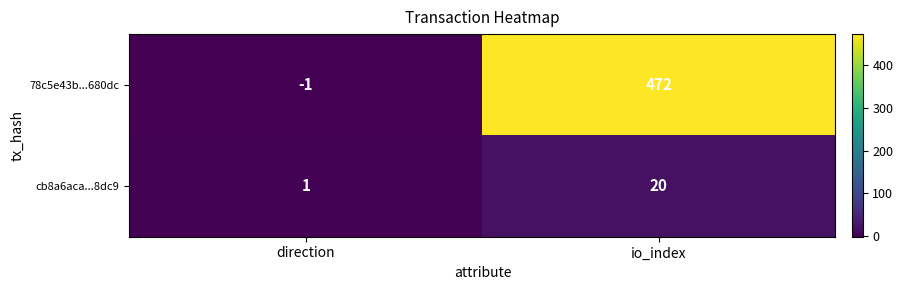

The cb8a6aca...8dc9 series shows 31 at io_index. True or false?

False